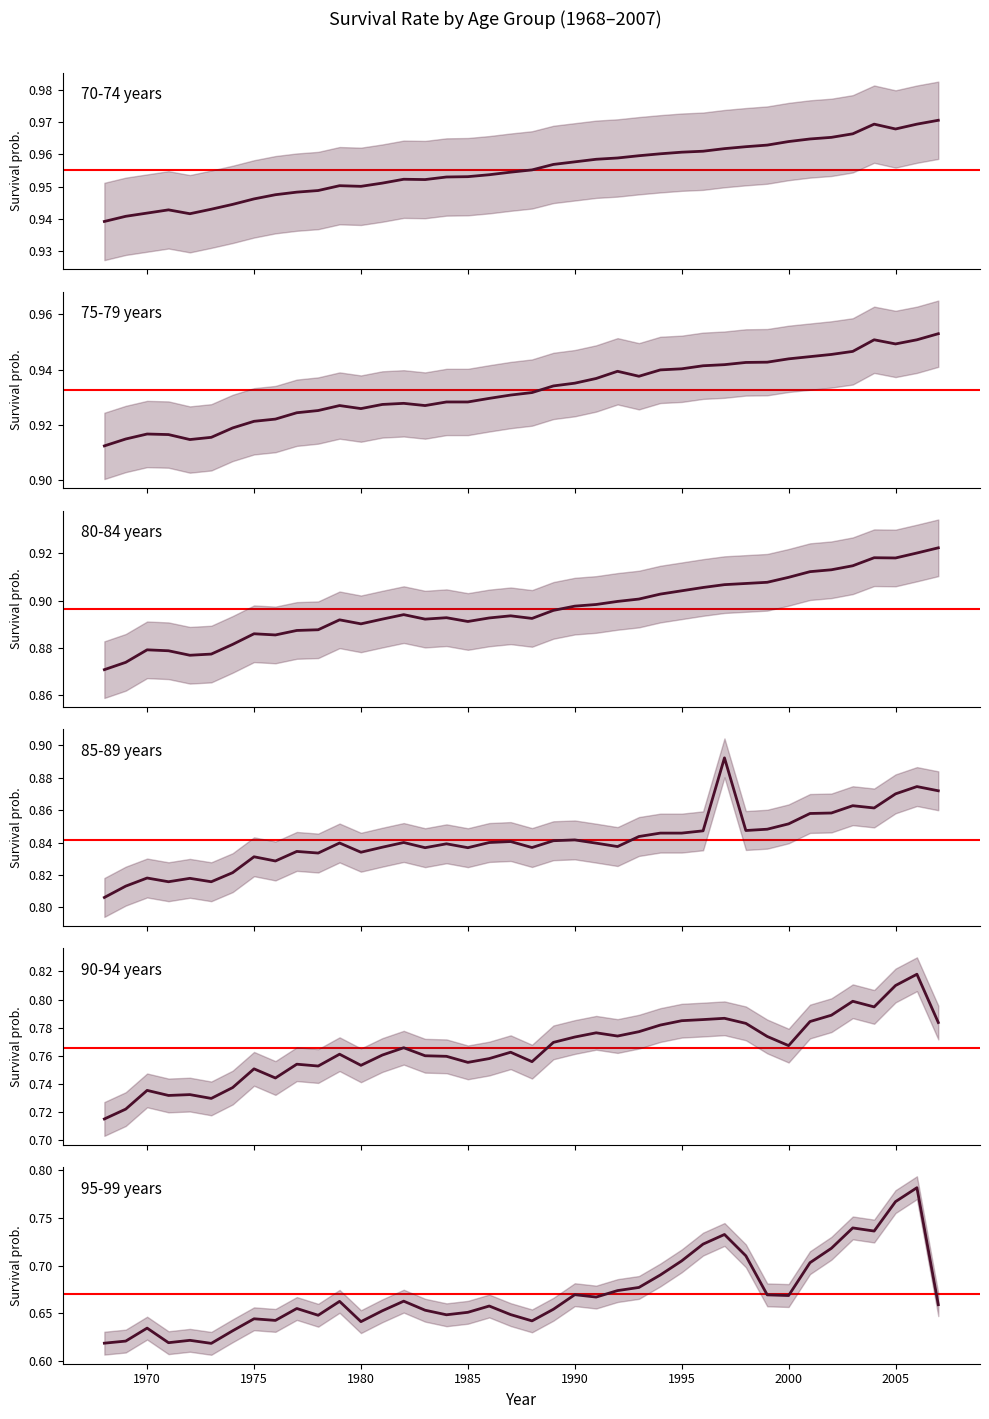

Is it true that 75-79 years equals 0.9 at 1980?

True